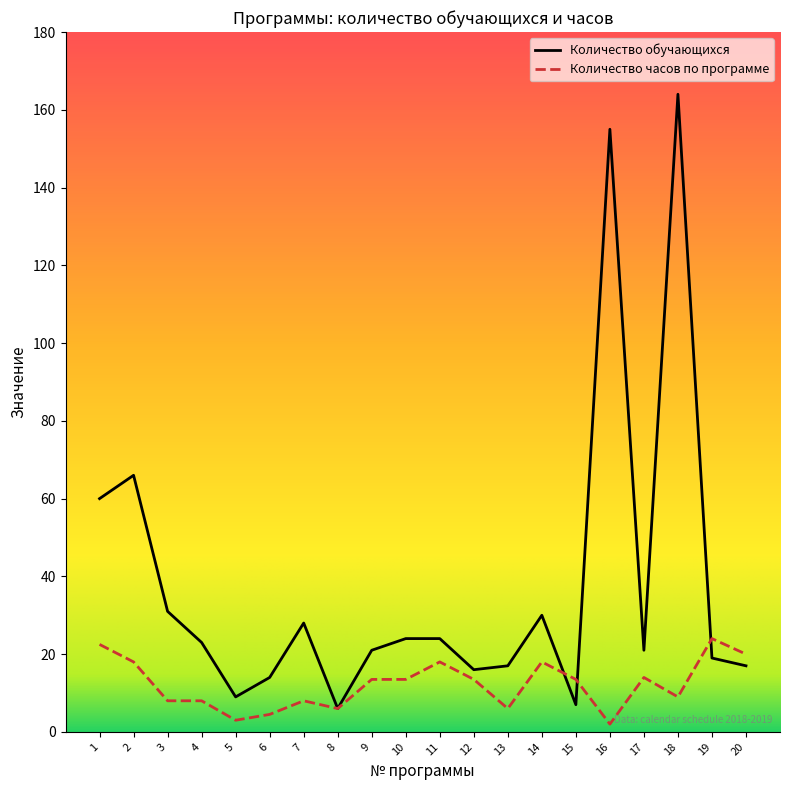

True or false: Количество часов по программе has a value of 33.8 at 1.

False